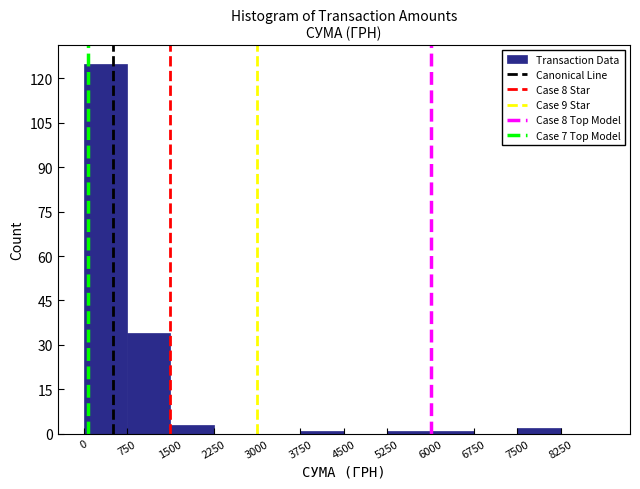

What is the height of the bar covering 7500 to 8250 on the x-axis? Neither the bar edges nor the heights are printed on the chart, so give them approximately, as read against the axes.

2